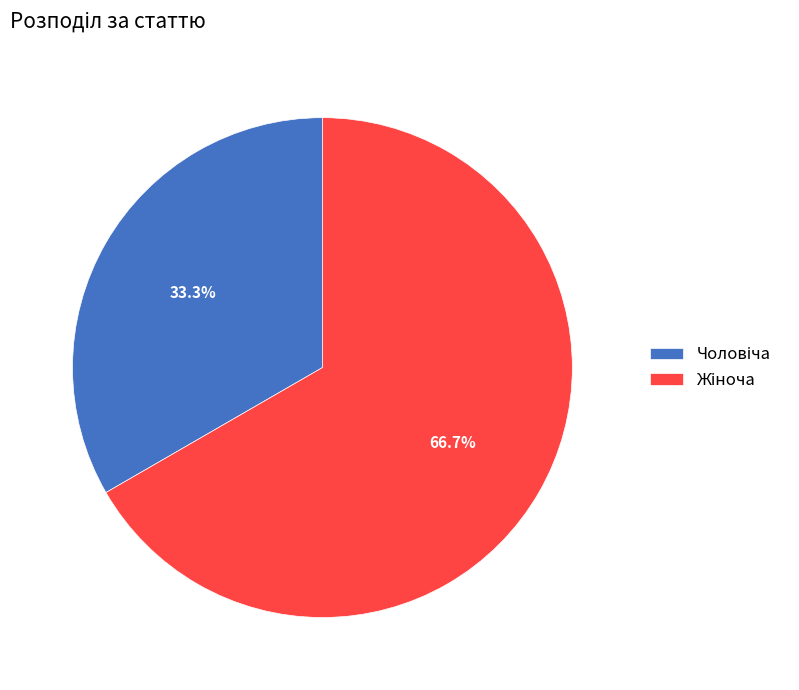

Is there a majority slice in this chart?

Yes